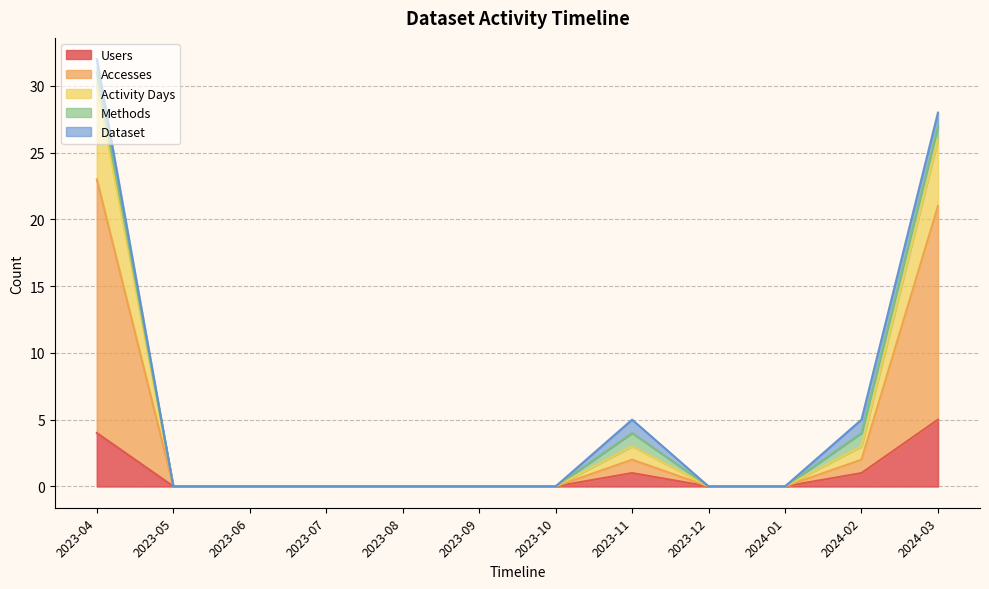

At which category does the chart reach its peak across all series?

2023-04